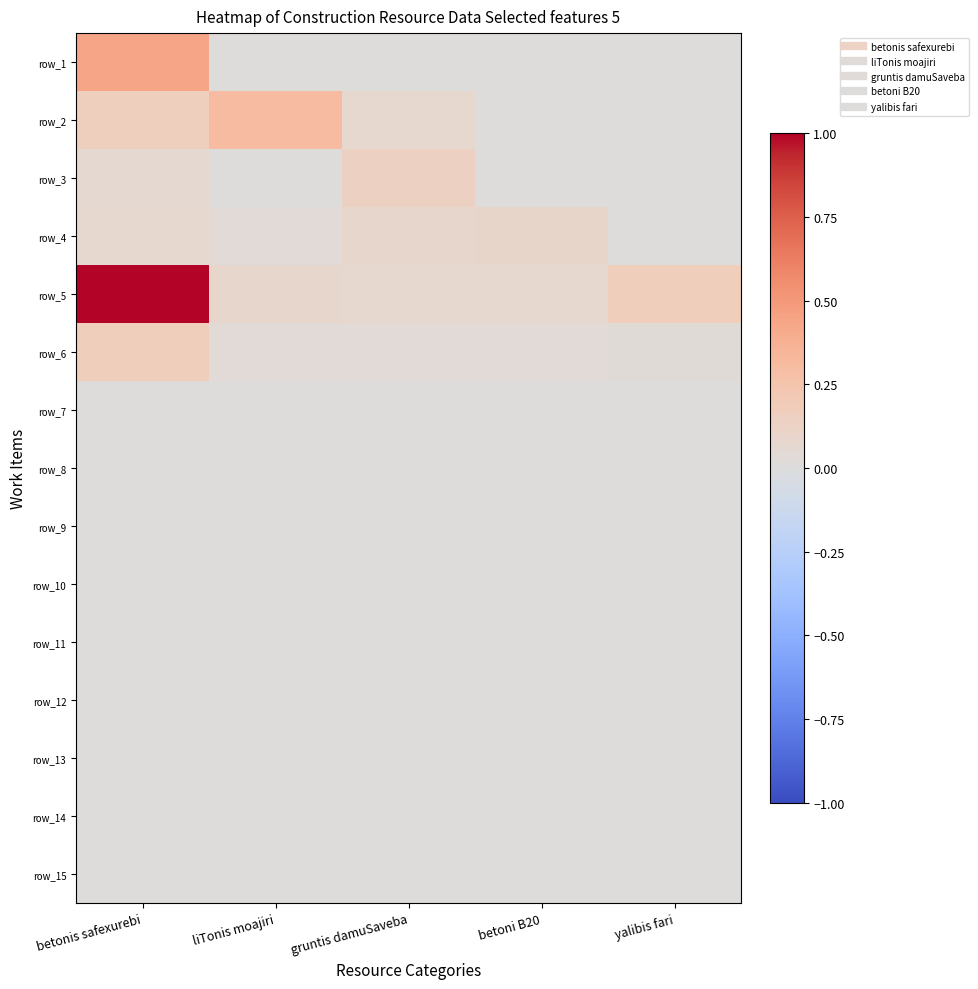

What is the difference between the highest and lowest values at gruntis damuSaveba?

0.1